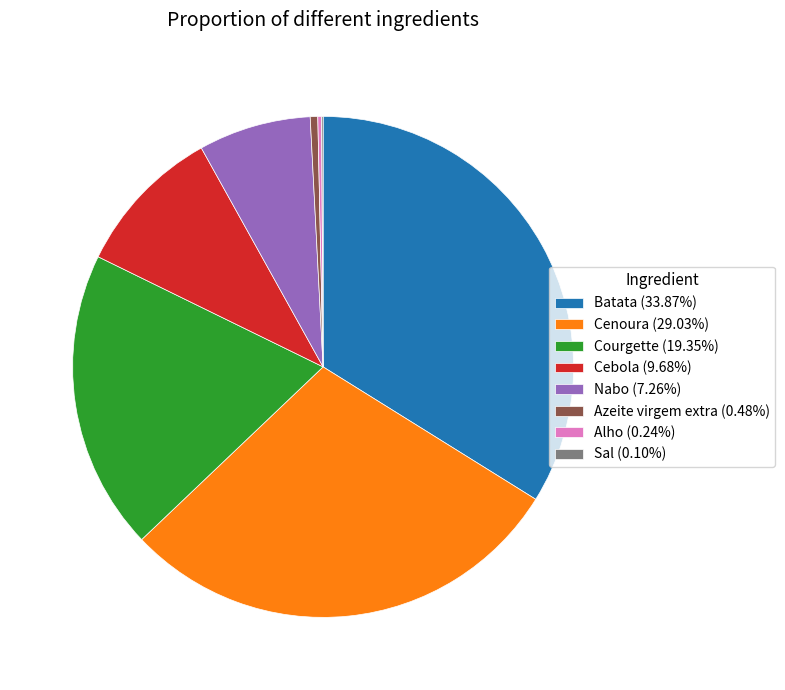

Does any single category account for the majority?

No